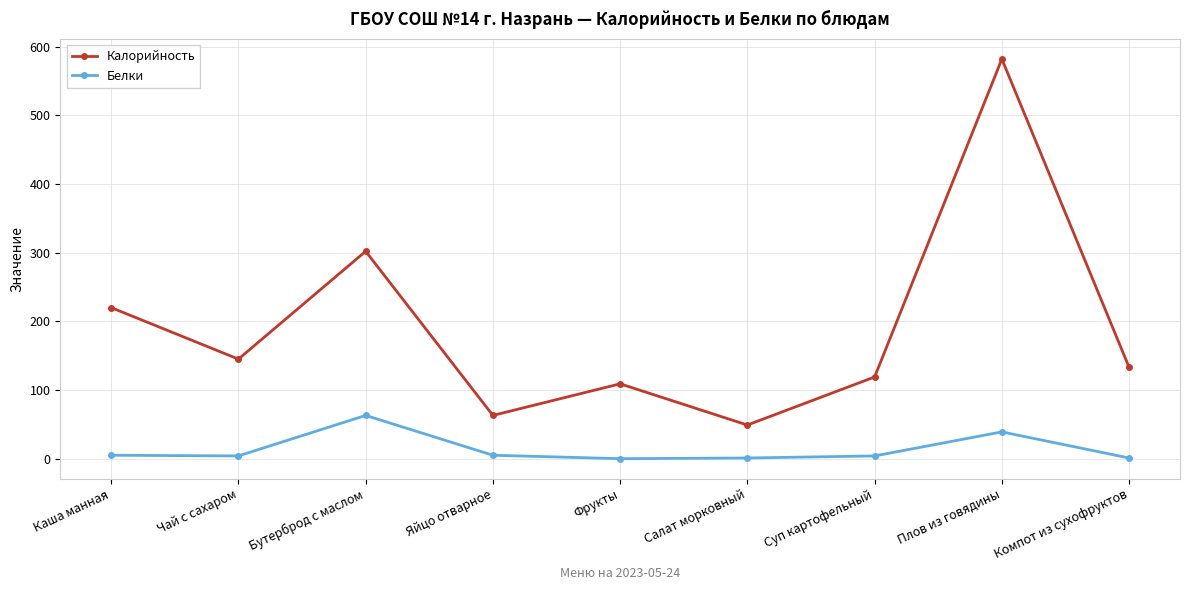

Where is Калорийность nearest to the value 315?

Бутерброд с маслом